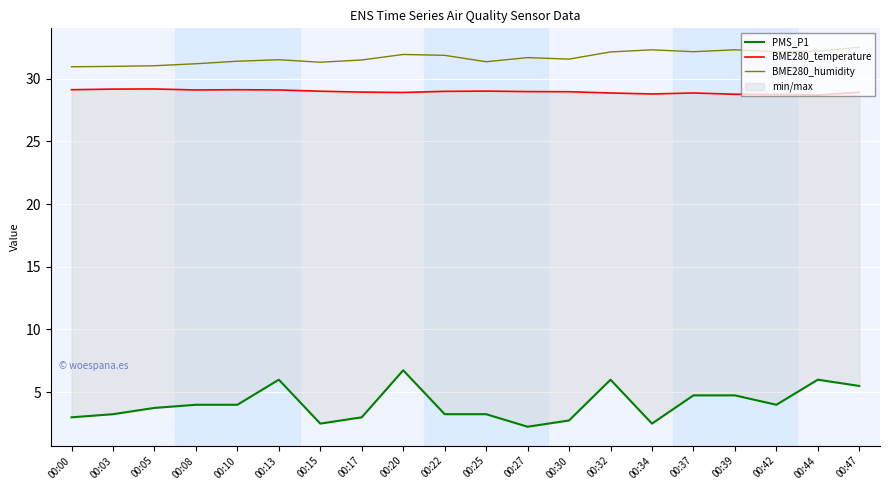

Which series changed the most between 00:30 and 00:34?

BME280_humidity